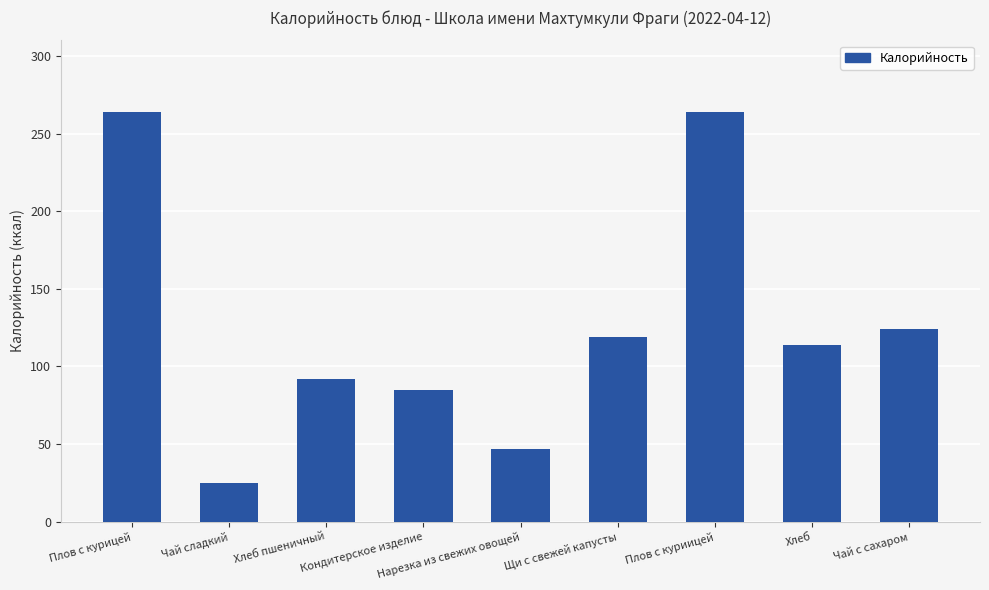

Which label corresponds to the smallest value in the chart?

Чай сладкий